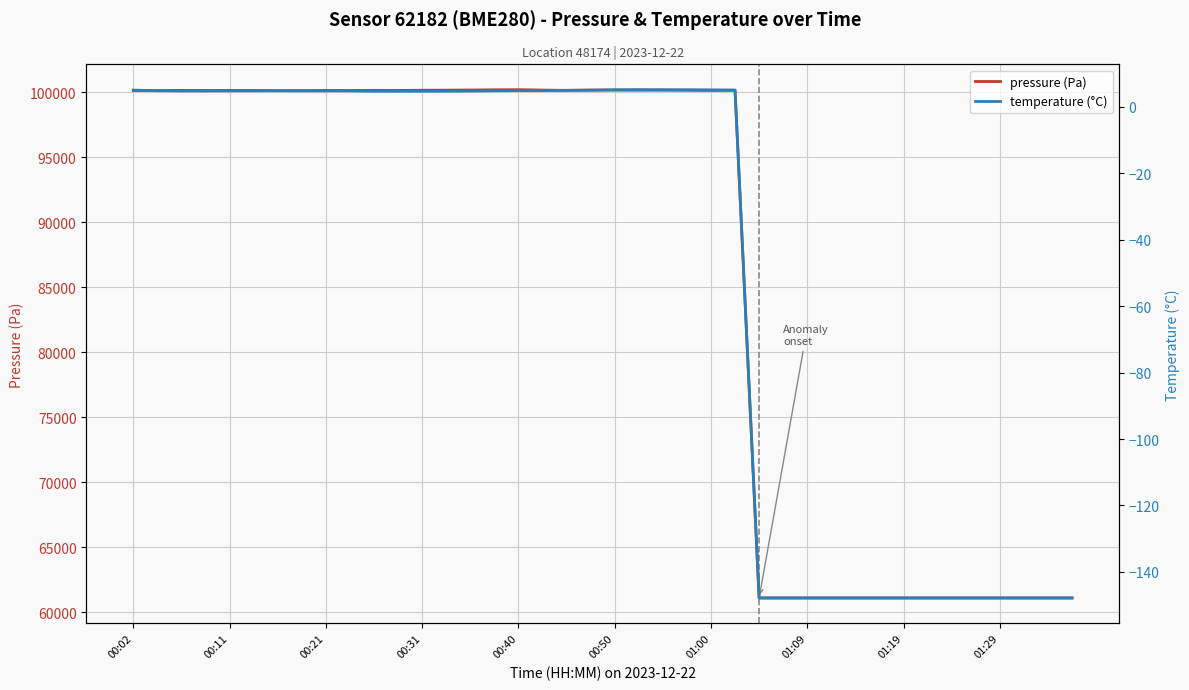

What is the label of the 22nd point from the left?

21